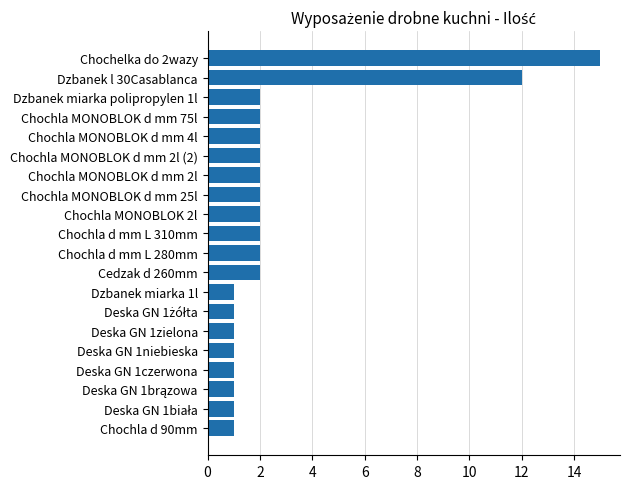

How many distinct data groups are displayed?

1